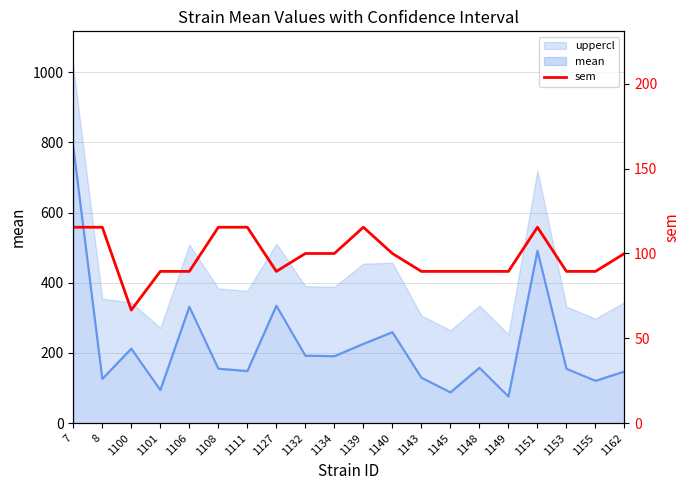

How many data points are less than 99?

10